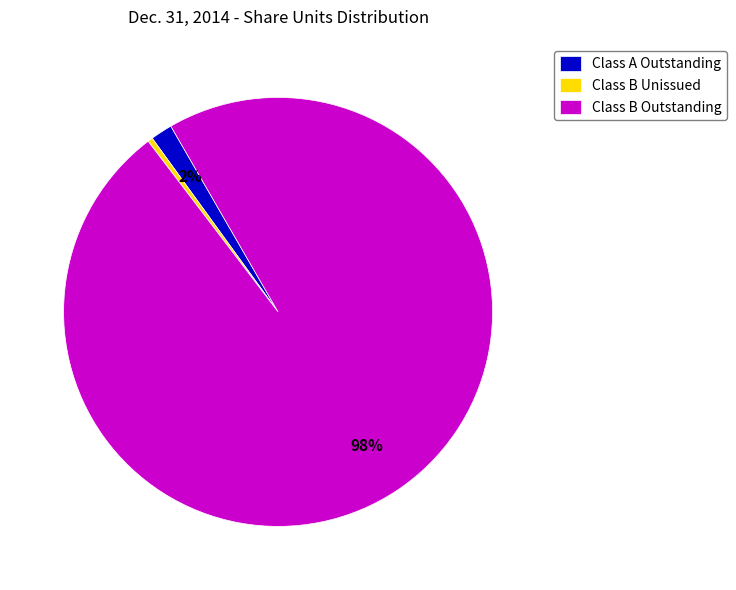

To the nearest percent, what is the average slice percentage?

33%